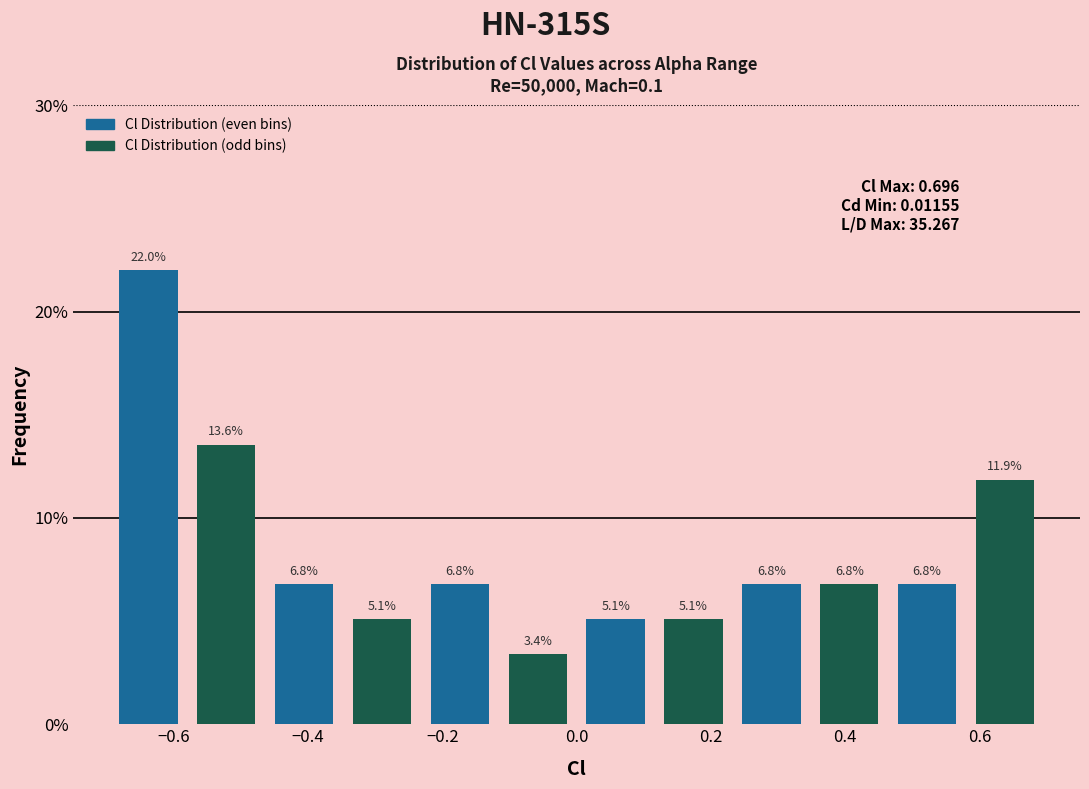

Reading left to right, list every bar in this chart as the range it spans on the x-axis followed by its height. The bar edges are not printed on the chart, so give them approximately, as read against the axis.

-0.696 to -0.580: 22.0
-0.580 to -0.464: 13.6
-0.464 to -0.348: 6.8
-0.348 to -0.232: 5.1
-0.232 to -0.116: 6.8
-0.116 to 0.000: 3.4
0.000 to 0.116: 5.1
0.116 to 0.232: 5.1
0.232 to 0.348: 6.8
0.348 to 0.464: 6.8
0.464 to 0.580: 6.8
0.580 to 0.696: 11.9